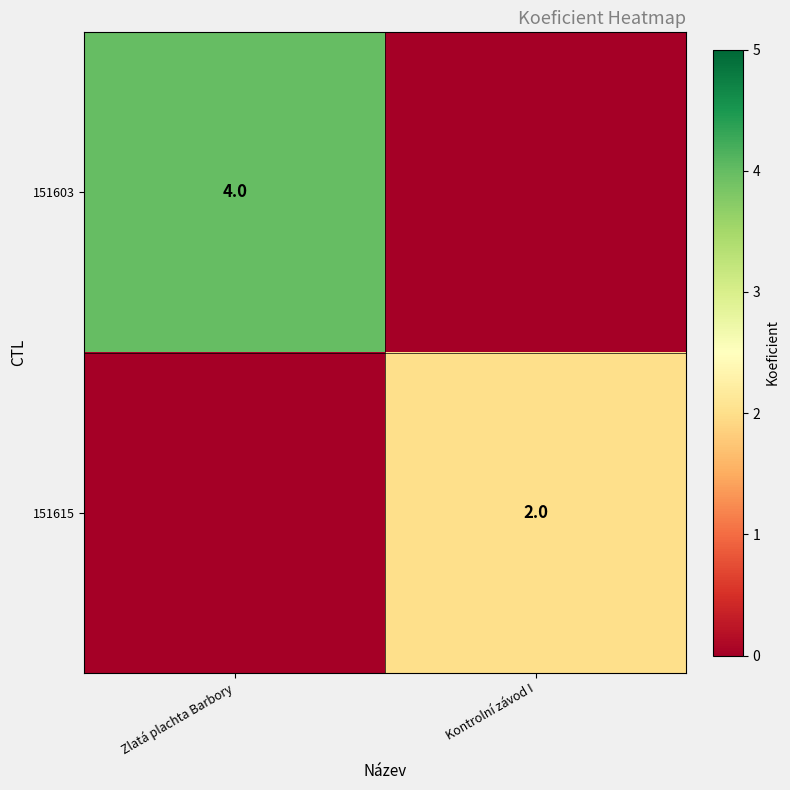

Is it true that 151615 equals 2 at Kontrolní závod I?

True